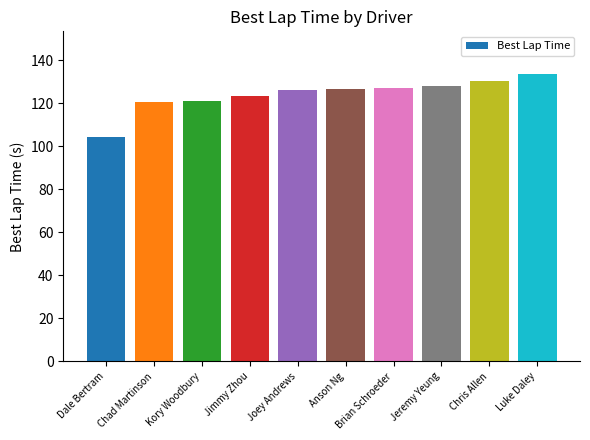

The chart shows a value of 130.1 at Chris Allen. True or false?

True